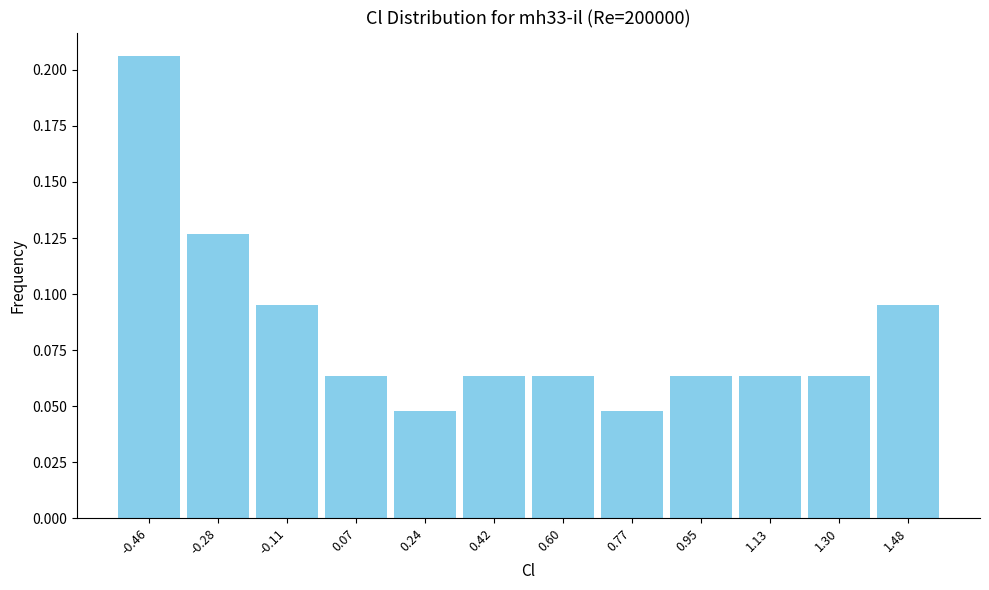

Over which range of the x-axis is the bar tallest?

-0.54 to -0.38